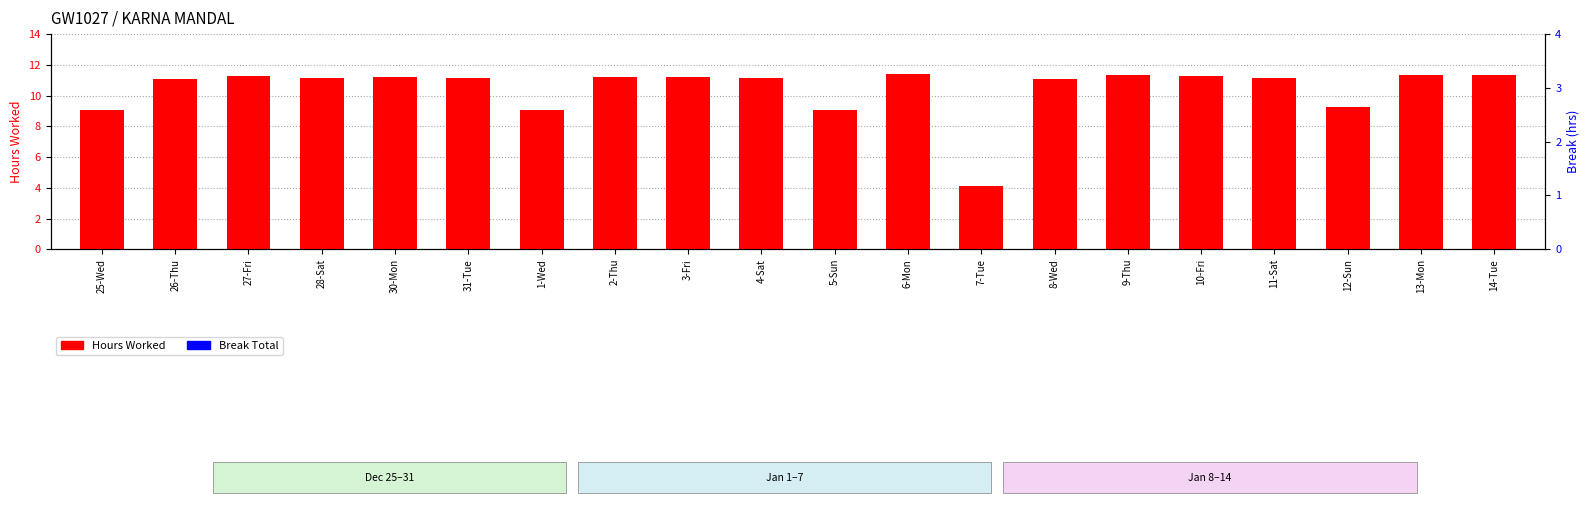

What is the label of the 14th bar from the left?

8-Wed